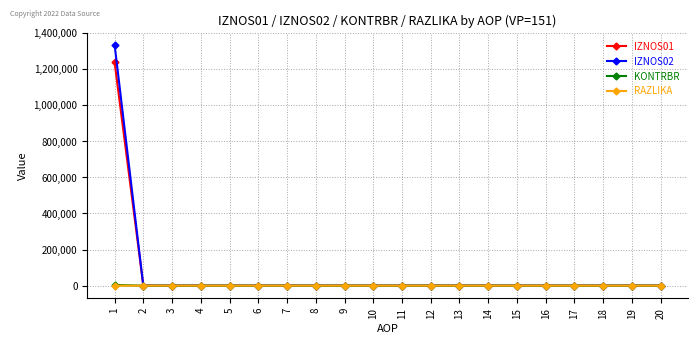

Does the chart display data point markers on the line(s)?

Yes